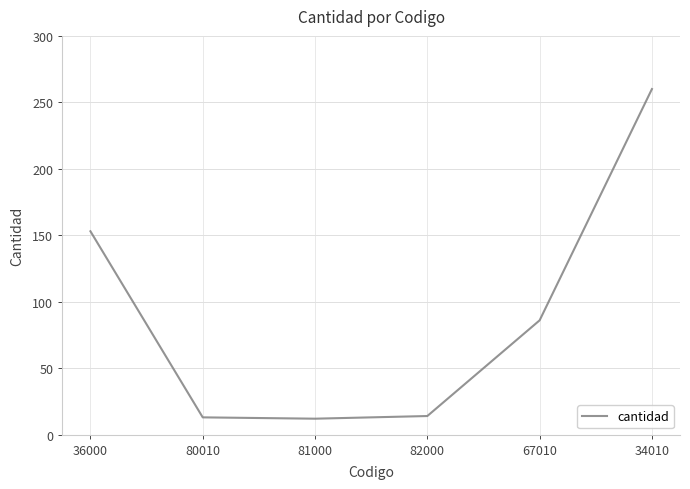

What is the difference between the values at 80010 and 82000?

1